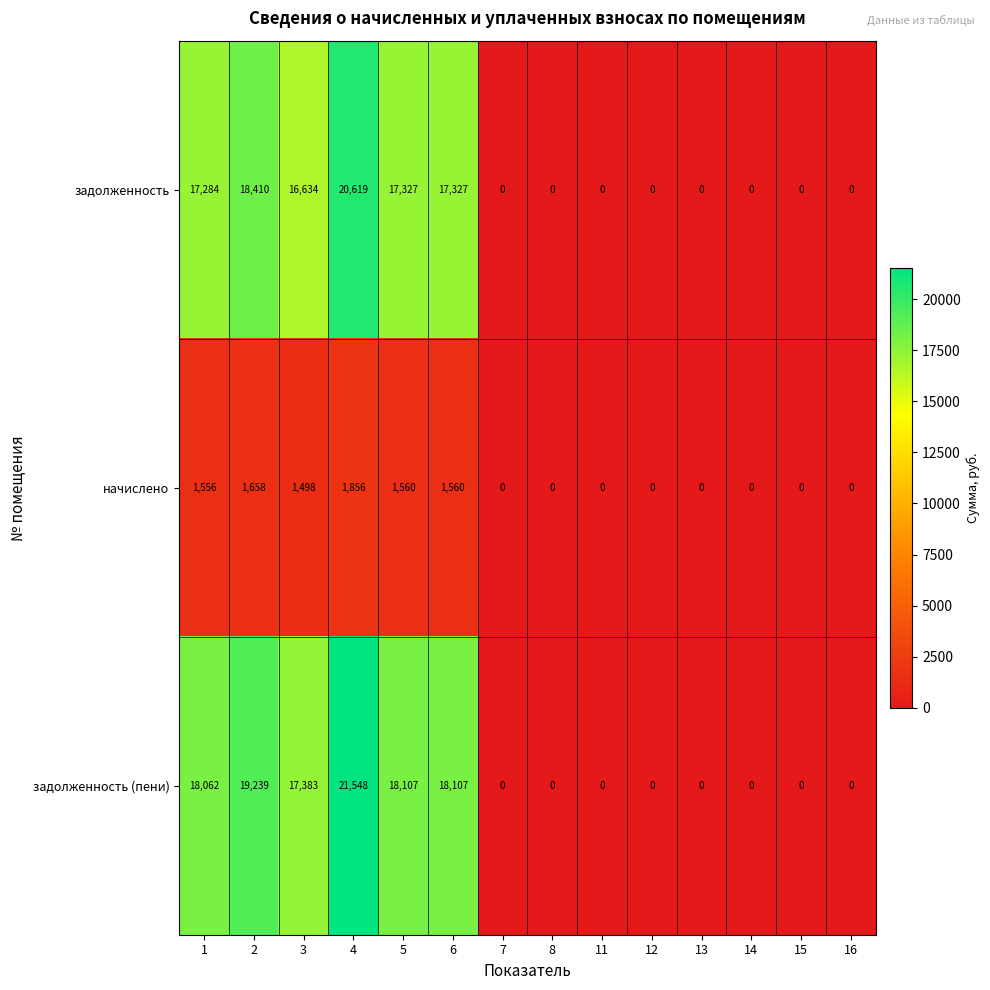

The начислено series shows 2784 at 4. True or false?

False